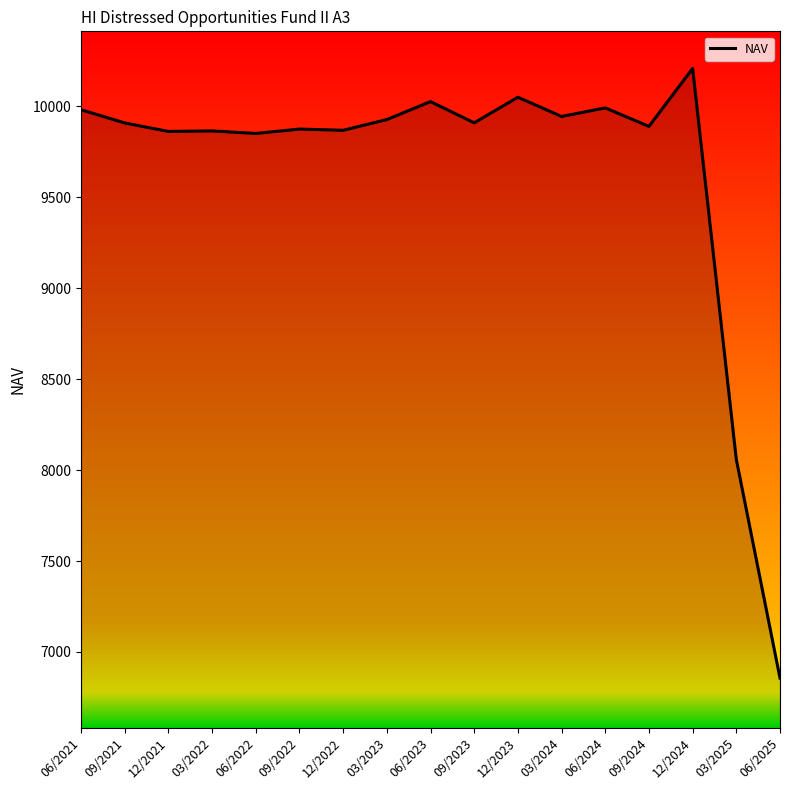

Between 06/2022 and 12/2024, which is larger?

12/2024